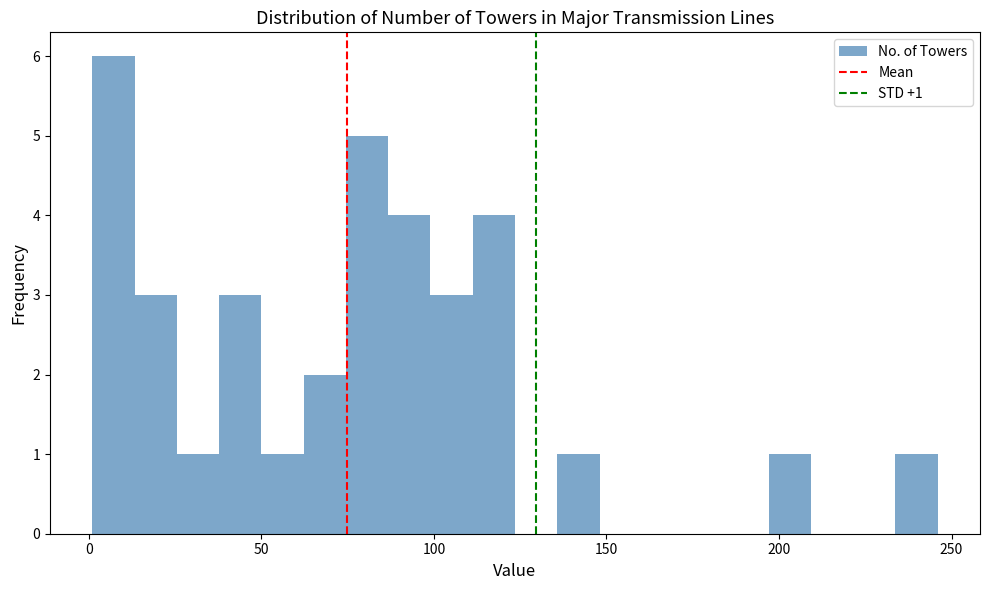

Read against the x-axis, roughly where is the centre of the tallest bar?

5